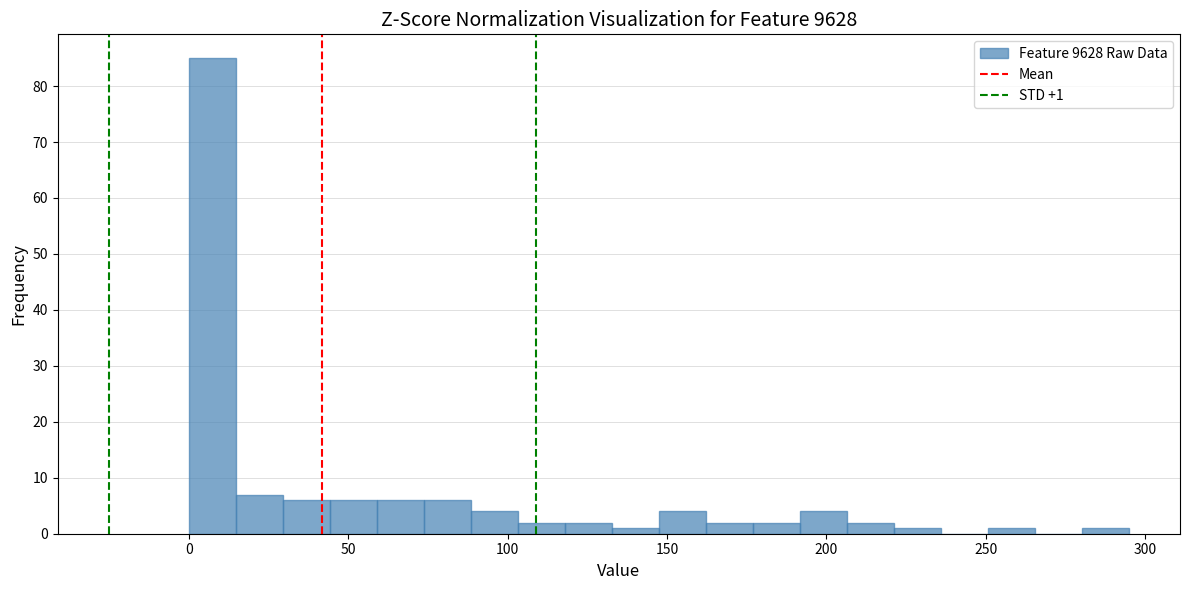

Around what value on the x-axis is the tallest bar? Give the approximate position of its centre, as read against the axis.

5